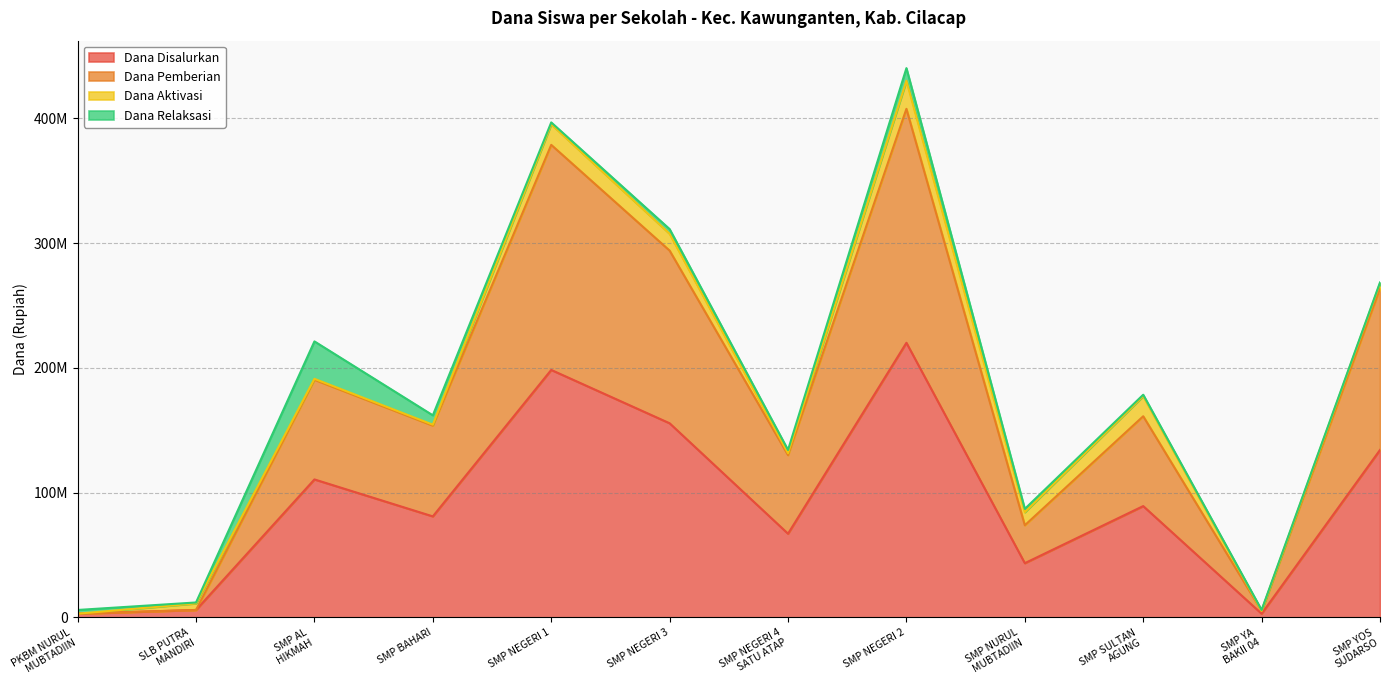

What are all the series names shown in the legend?

Dana Disalurkan, Dana Pemberian, Dana Aktivasi, Dana Relaksasi